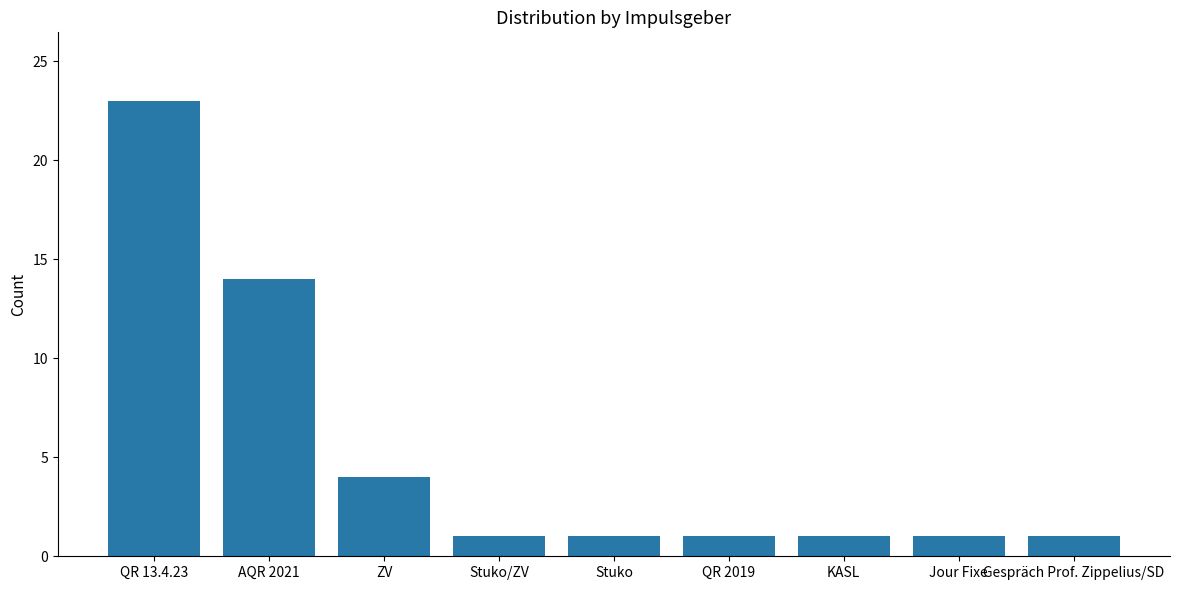

Count the number of data series in this chart.

1